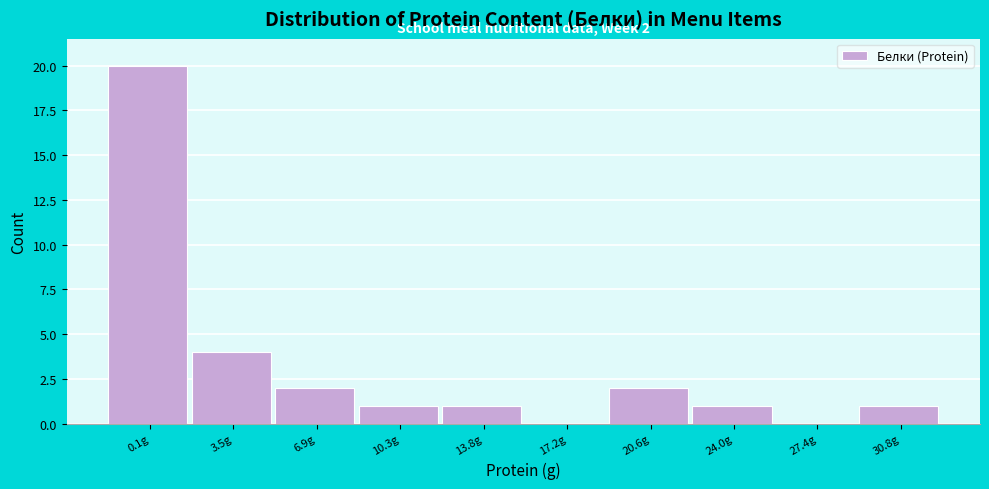

Reading left to right, what are all the values shown in this chart?

0.1g=20	3.5g=4	6.9g=2	10.3g=1	13.8g=1	17.2g=0	20.6g=2	24.0g=1	27.4g=0	30.8g=1